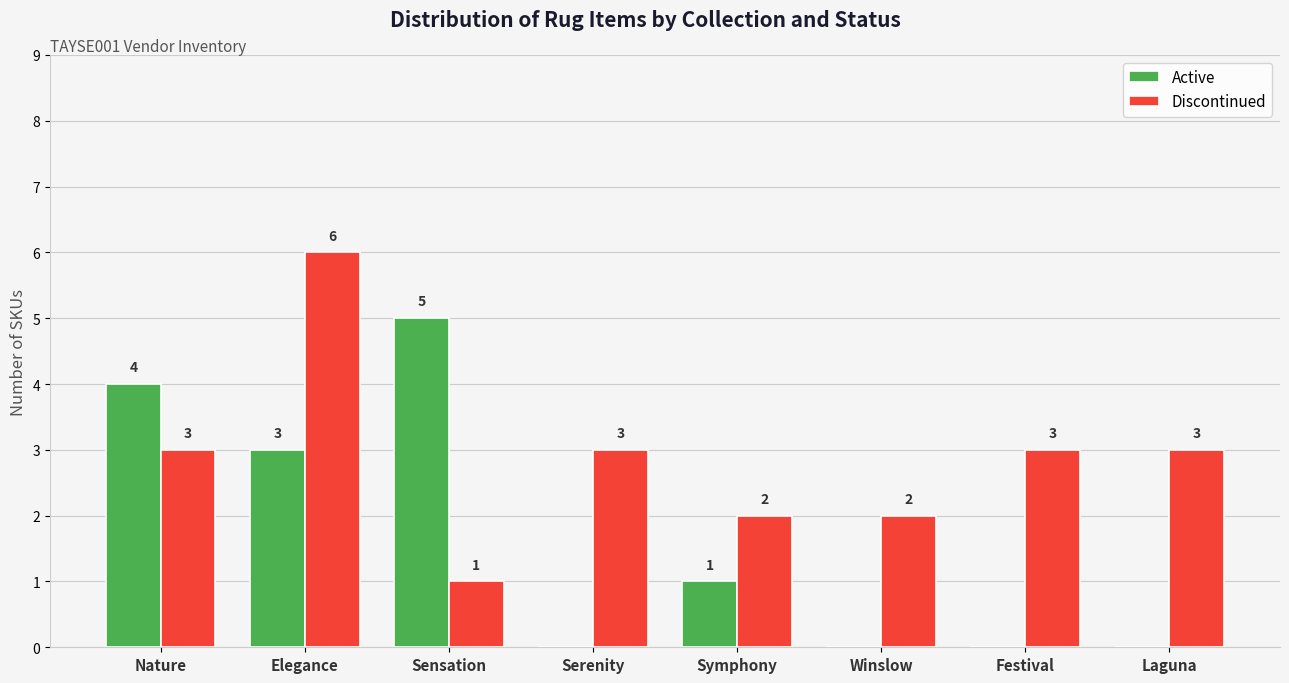

At which category does the chart reach its peak across all series?

Elegance